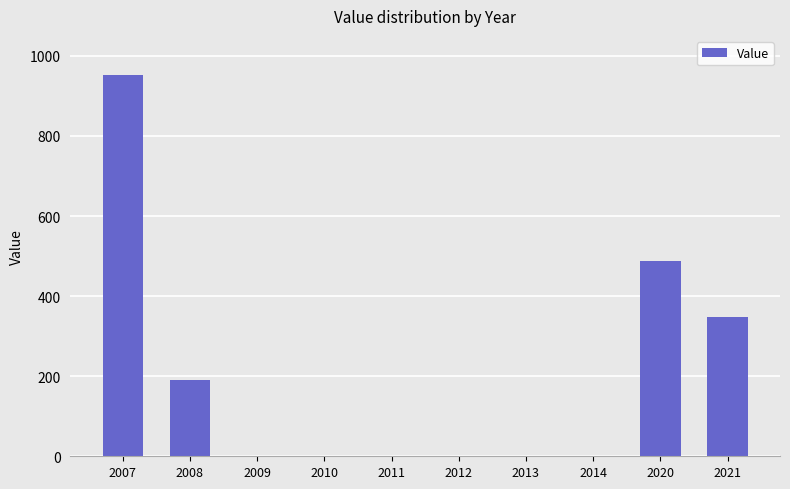

What is the change in value from 2020 to 2021?

-139.3